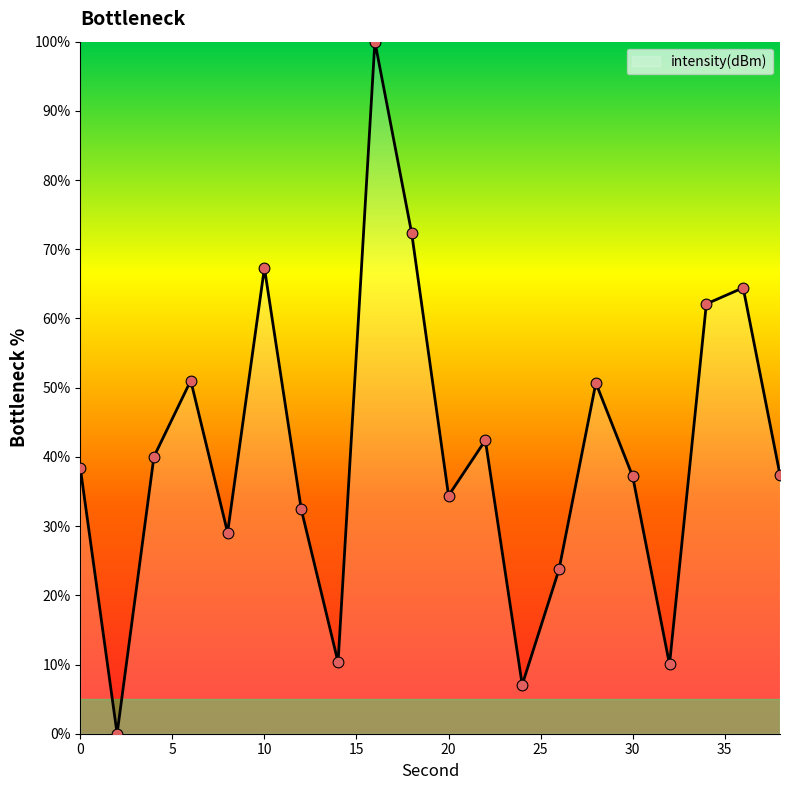

What is the difference between the maximum and minimum values?

100.0